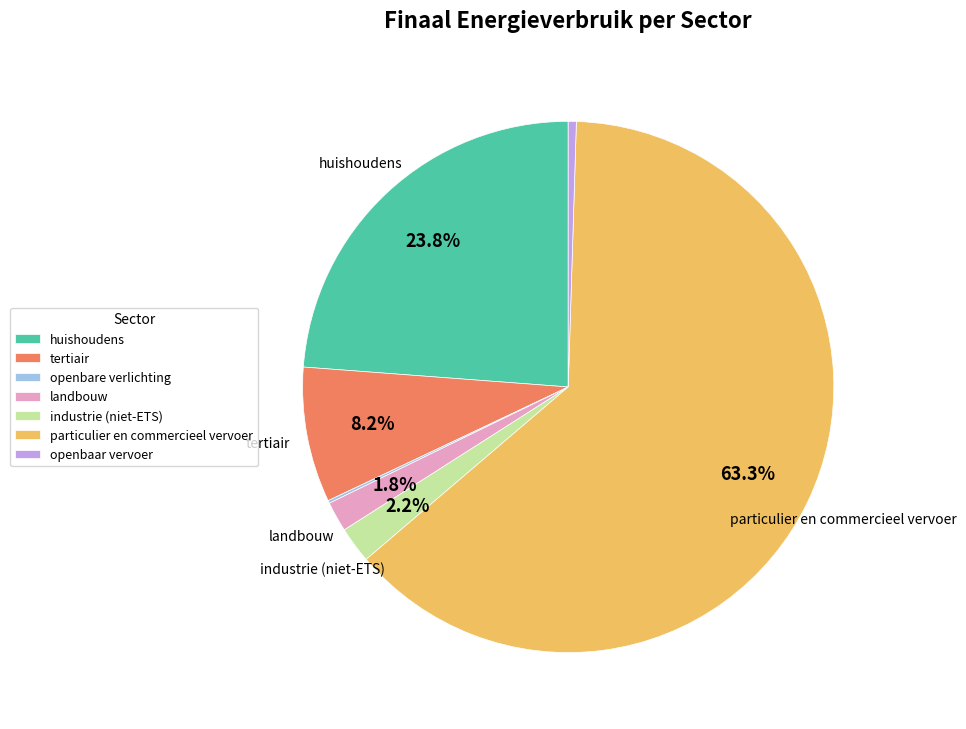

What percentage is the particulier en commercieel vervoer slice, to the nearest percent?

63%